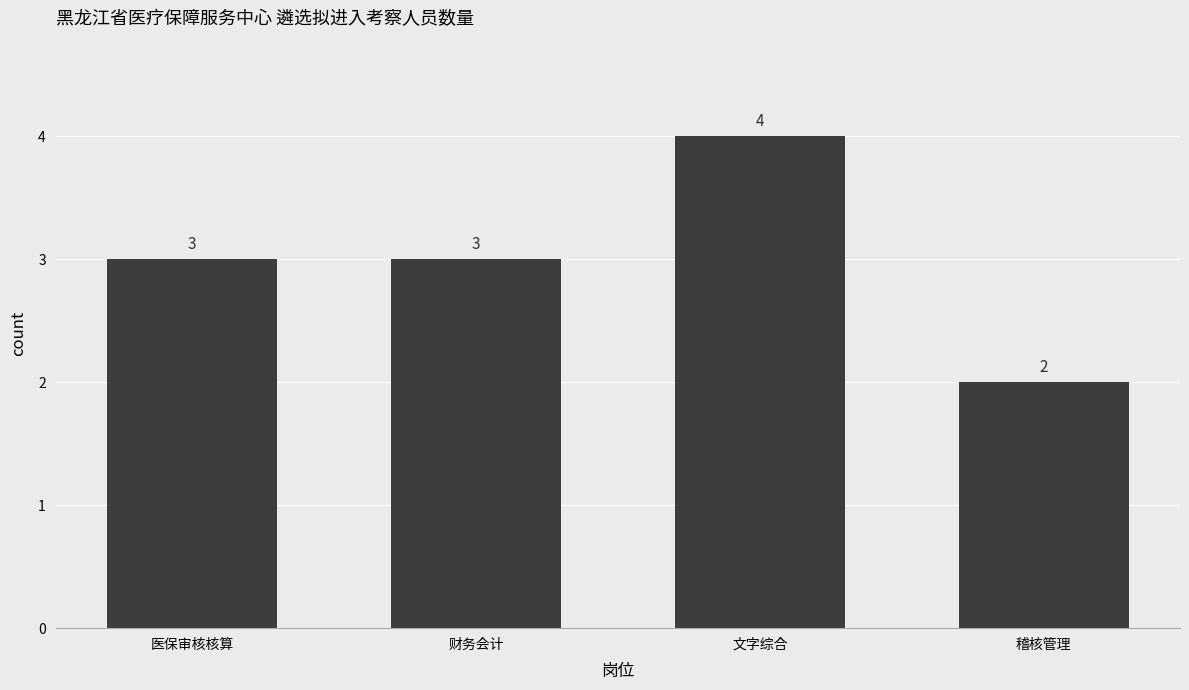

How many values are below 3?

1